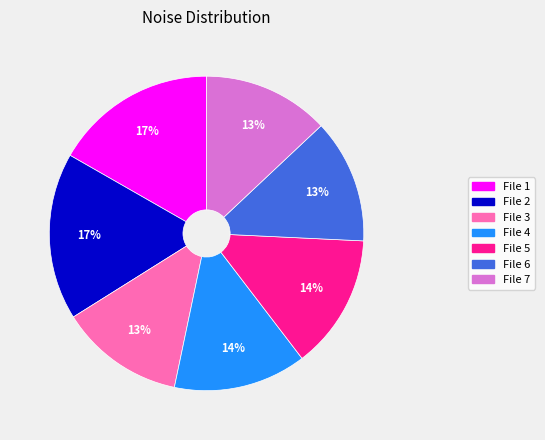

Is there any slice that represents more than half of the pie?

No